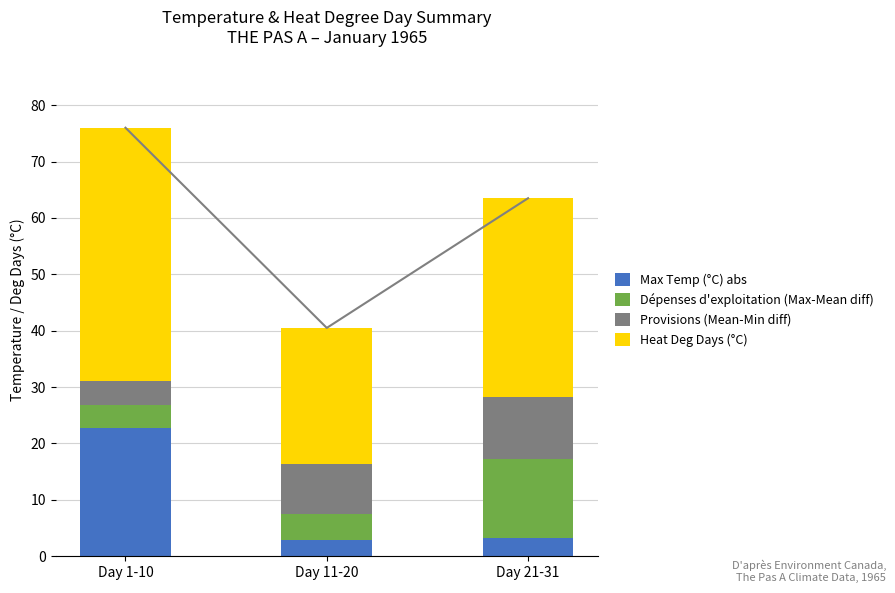

Which series has the largest total across all categories?

Heat Deg Days (°C)